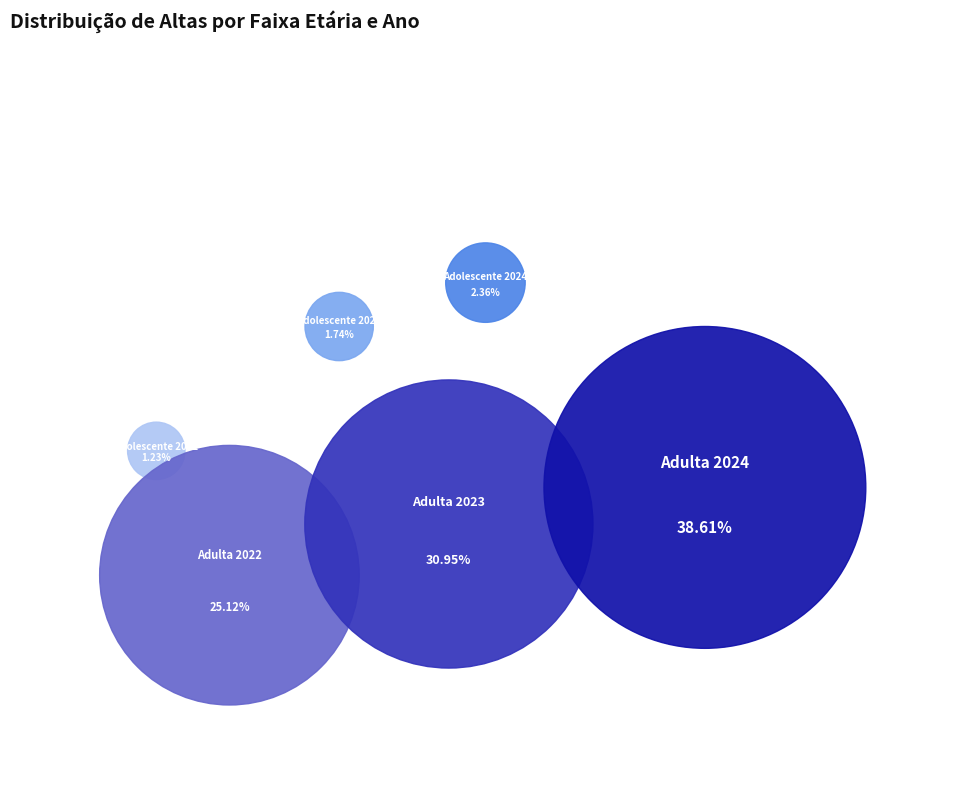

To the nearest percent, what portion does Adolescente 2024 represent?

2%